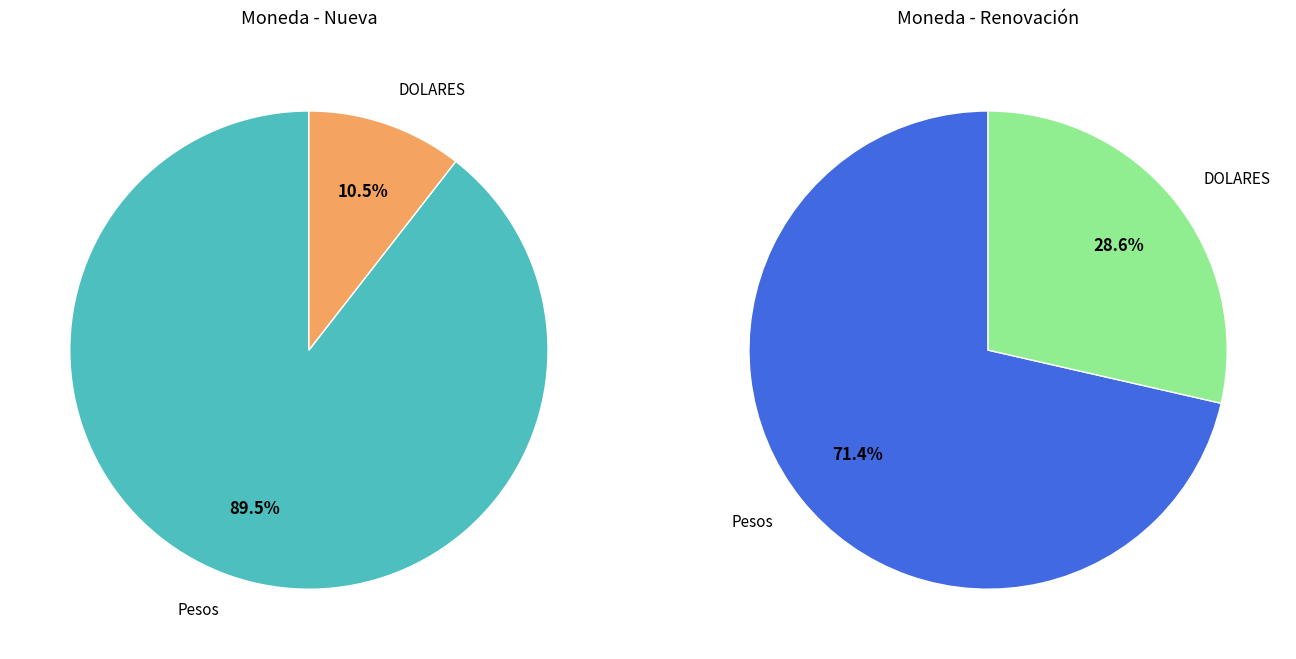

Combined, do Pesos and DOLARES account for over 50%?

Yes